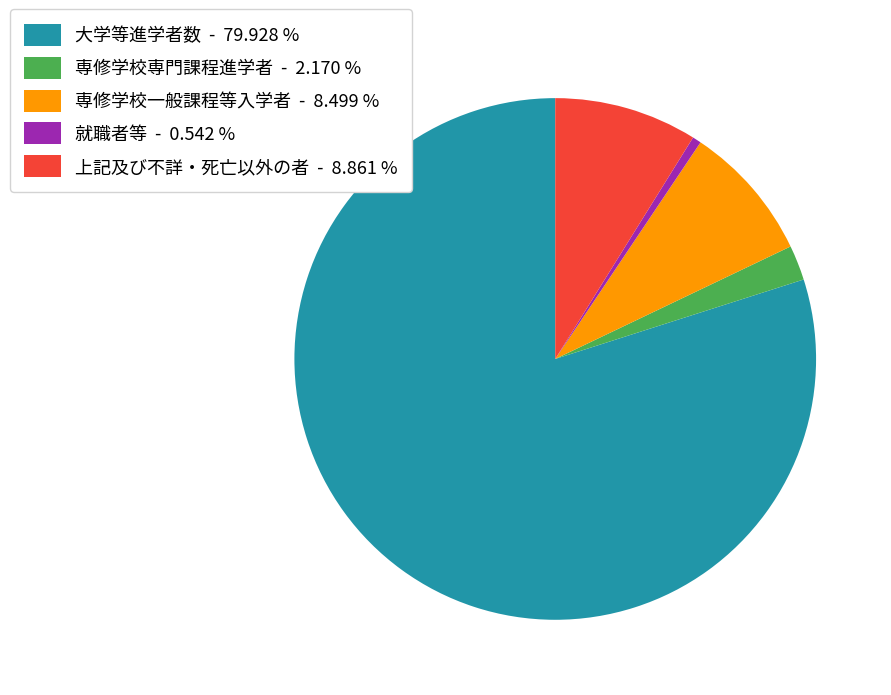

Do 上記及び不詳・死亡以外の者 - 8.861 % and 専修学校一般課程等入学者 - 8.499 % together represent more than half of the pie?

No